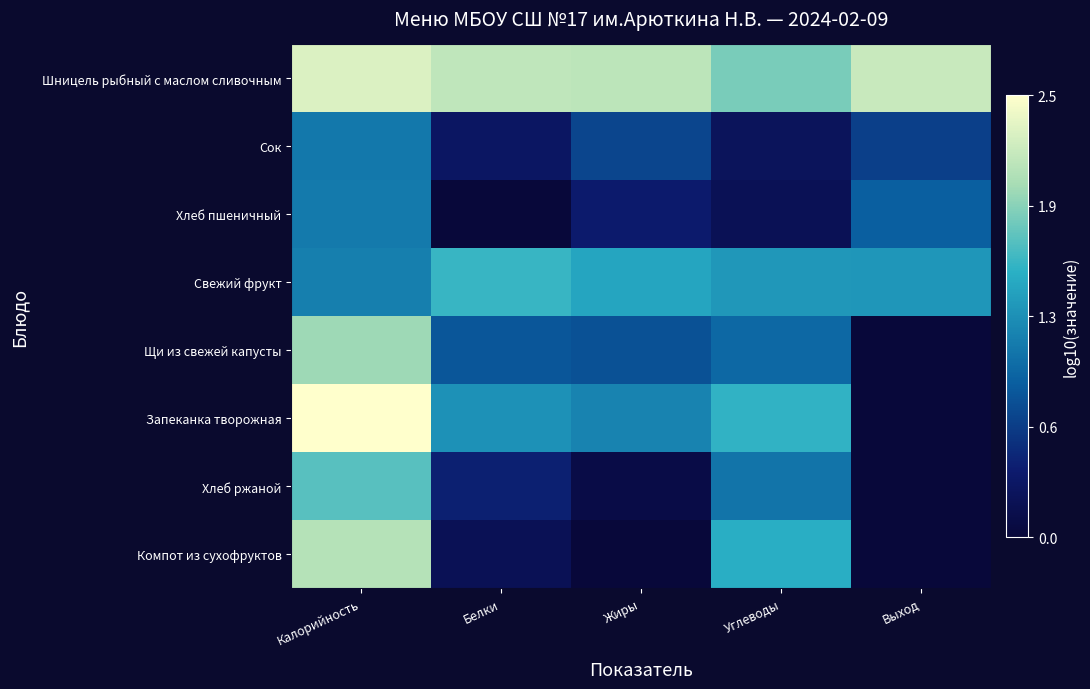

Between Калорийность and Белки, which is larger?

Калорийность